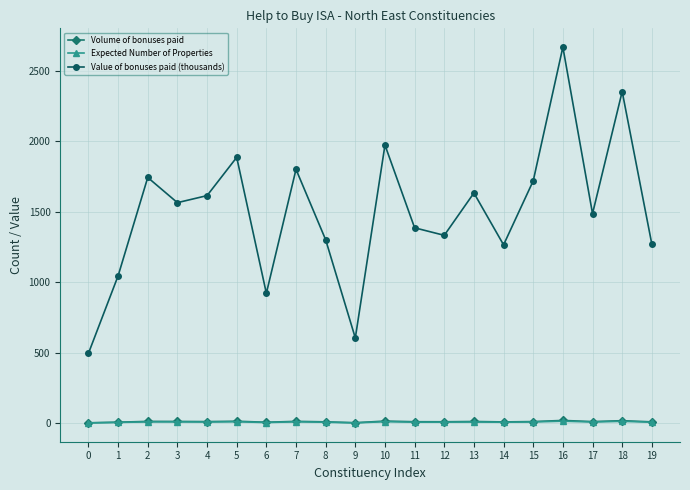

Which series has the widest spread of values?

Value of bonuses paid (thousands)